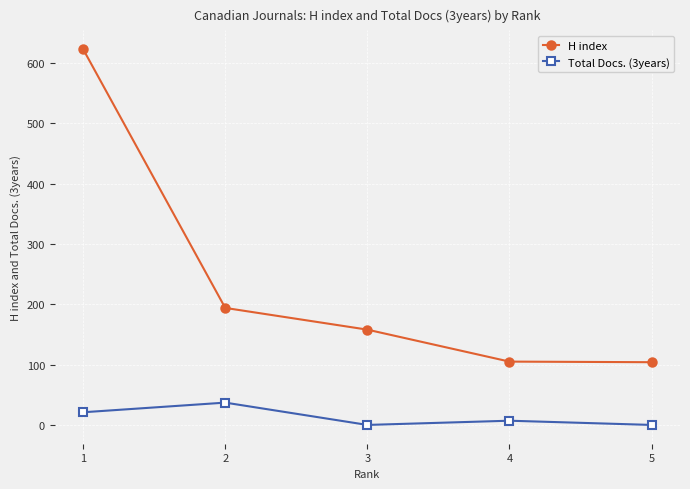

Between 2 and 5, which series saw the biggest shift?

H index